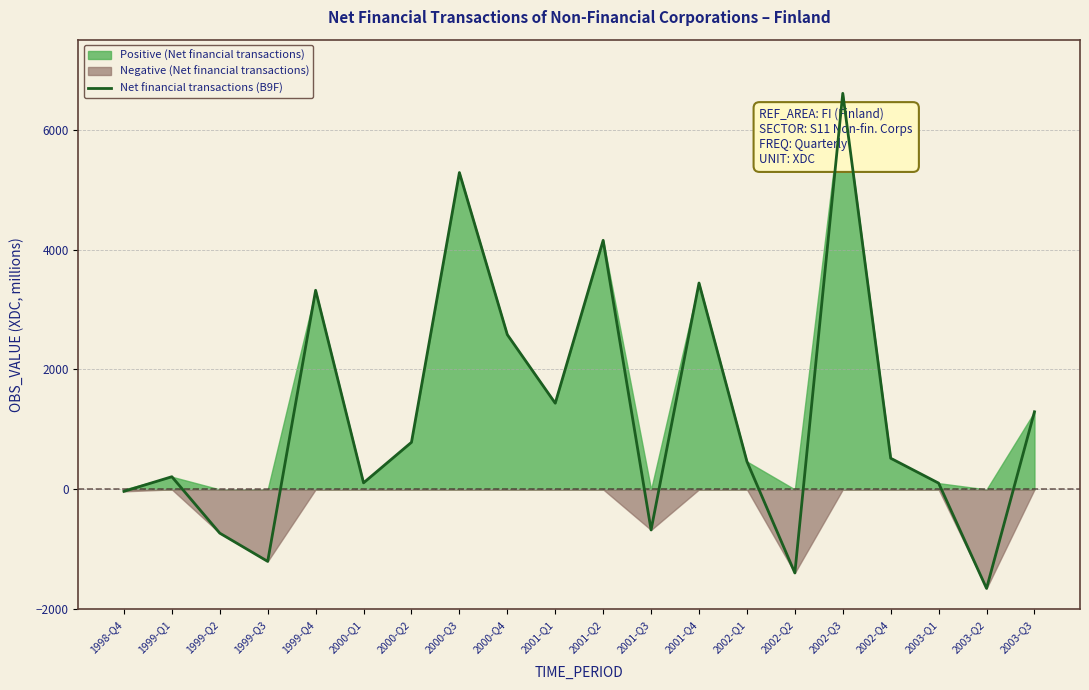

How many data points are less than 520?

10